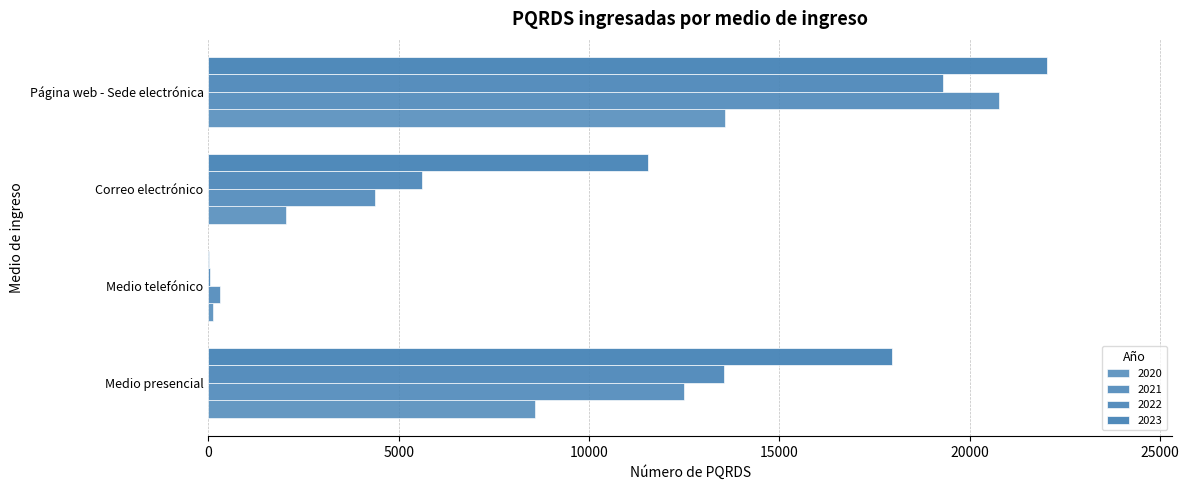

True or false: 2023 has a value of 22020 at Página web - Sede electrónica.

True